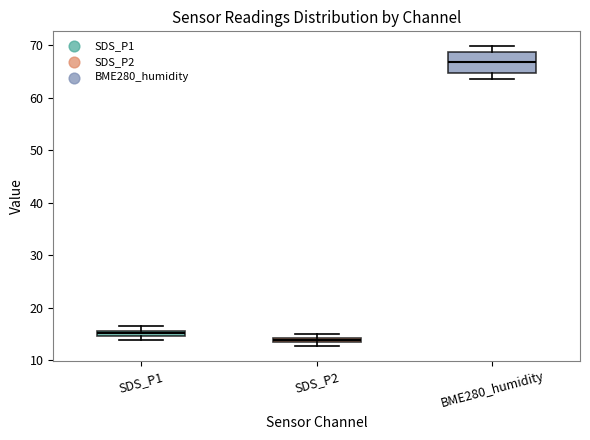

Which box has the highest median line?

BME280_humidity